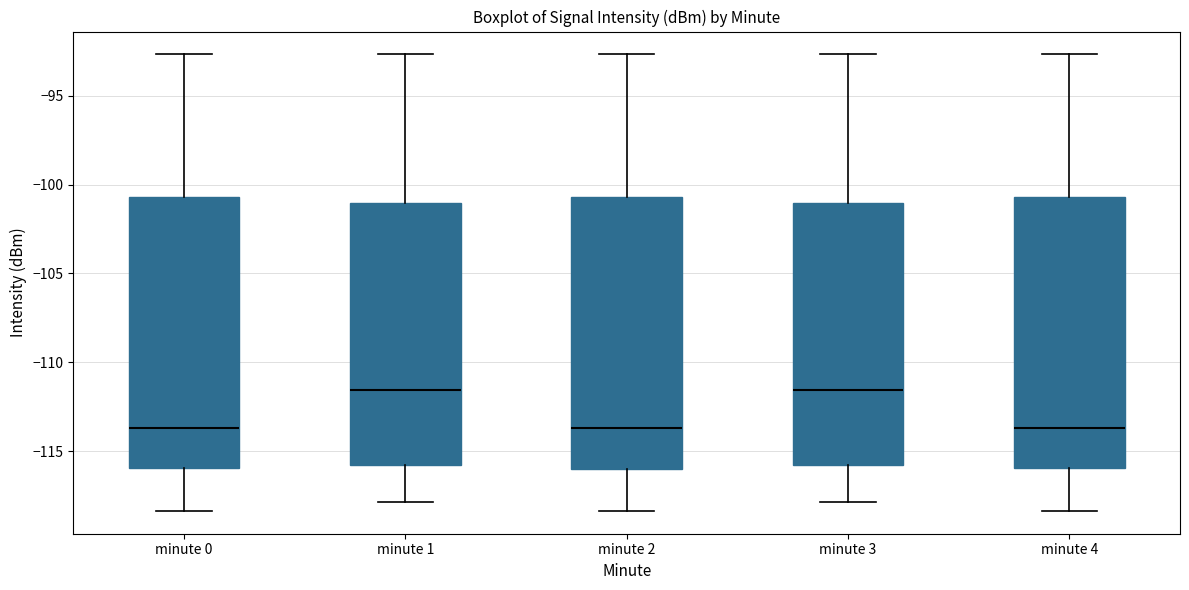

Reading left to right, read every box against the y-axis: the position of its median line, the range the box covers, and the ends of its whiskers. The values are not printed on the chart, so give them approximately, as read against the axis.

minute 0: median -113.5, box -116.0 to -100.5, whiskers -118.5 to -92.5
minute 1: median -111.5, box -116.0 to -101.0, whiskers -118.0 to -92.5
minute 2: median -113.5, box -116.0 to -100.5, whiskers -118.5 to -92.5
minute 3: median -111.5, box -116.0 to -101.0, whiskers -118.0 to -92.5
minute 4: median -113.5, box -116.0 to -100.5, whiskers -118.5 to -92.5